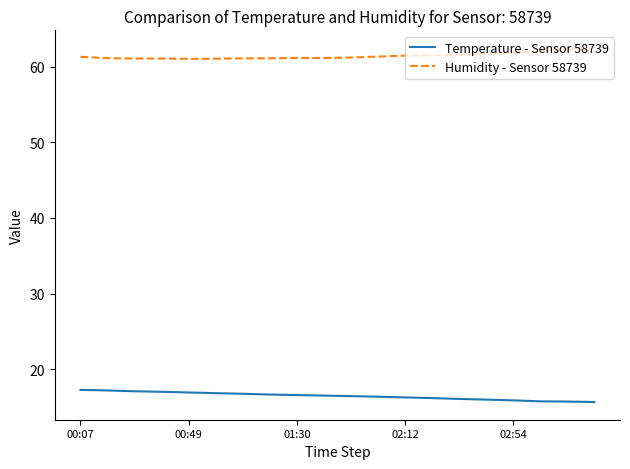

What is the difference between the maximum and minimum values in the Humidity - Sensor 58739 series?

1.4